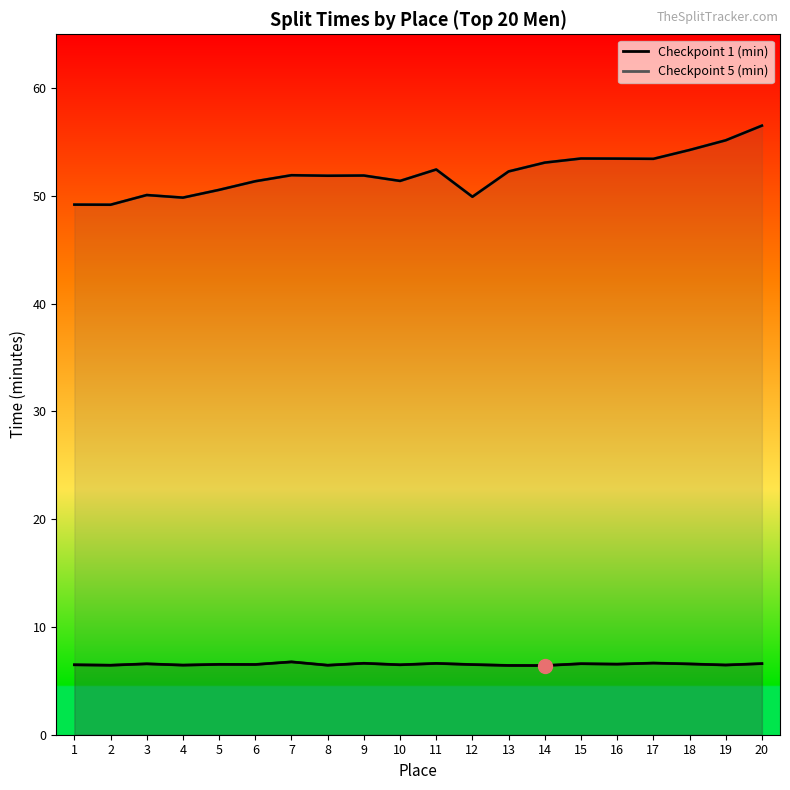

True or false: Checkpoint 1 (min) has a value of 9.0 at 9.

False